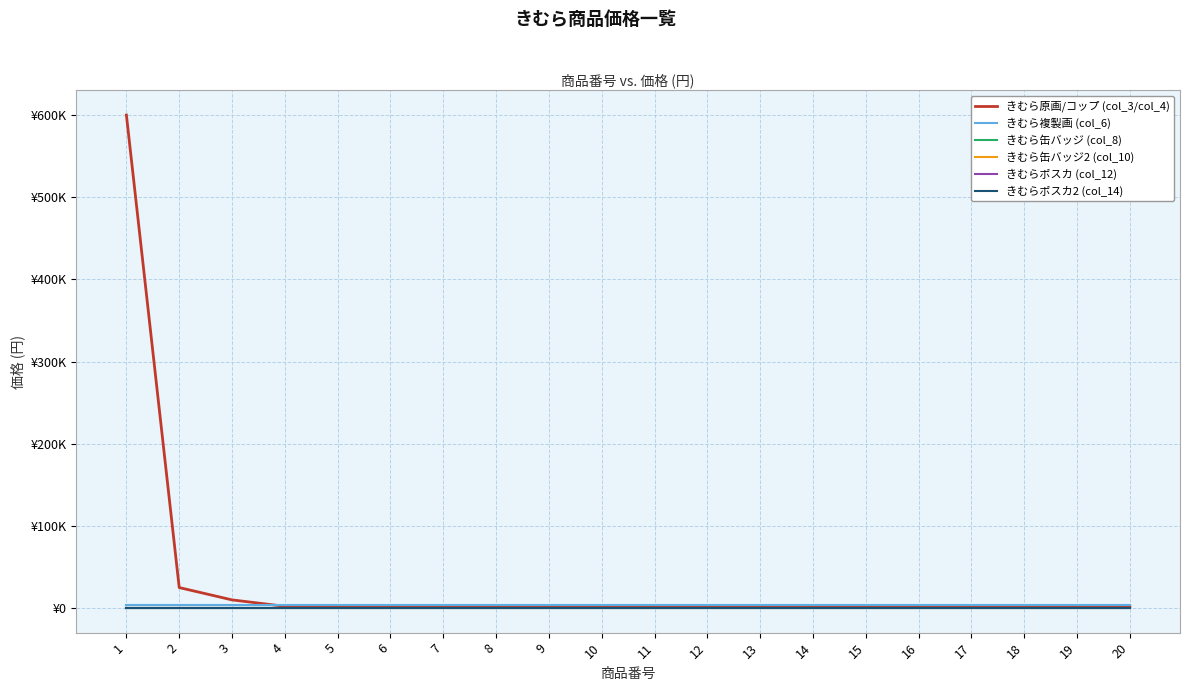

At how many categories does at least one series exceed 33580?

1